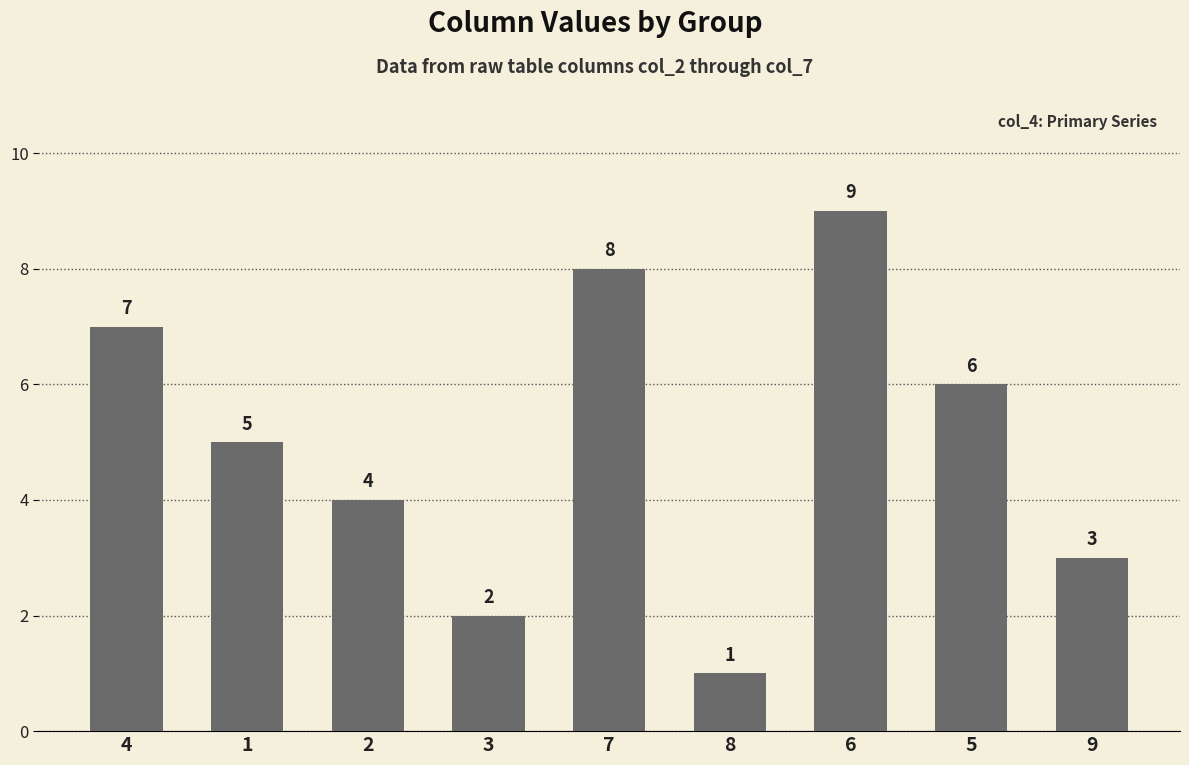

Which label corresponds to the smallest value in the chart?

8